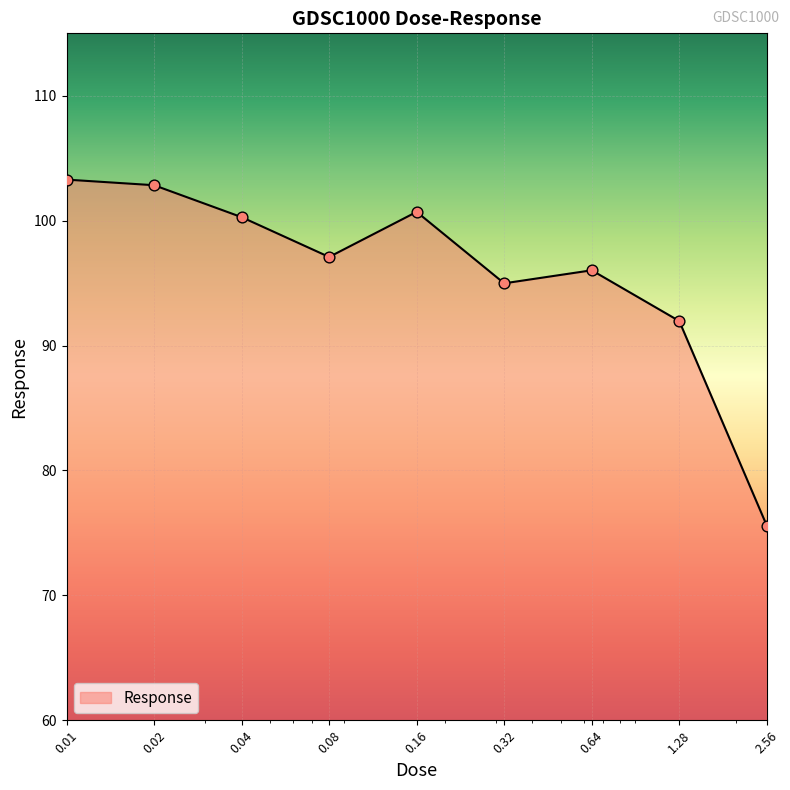

What is the minimum value shown in the chart?

75.6